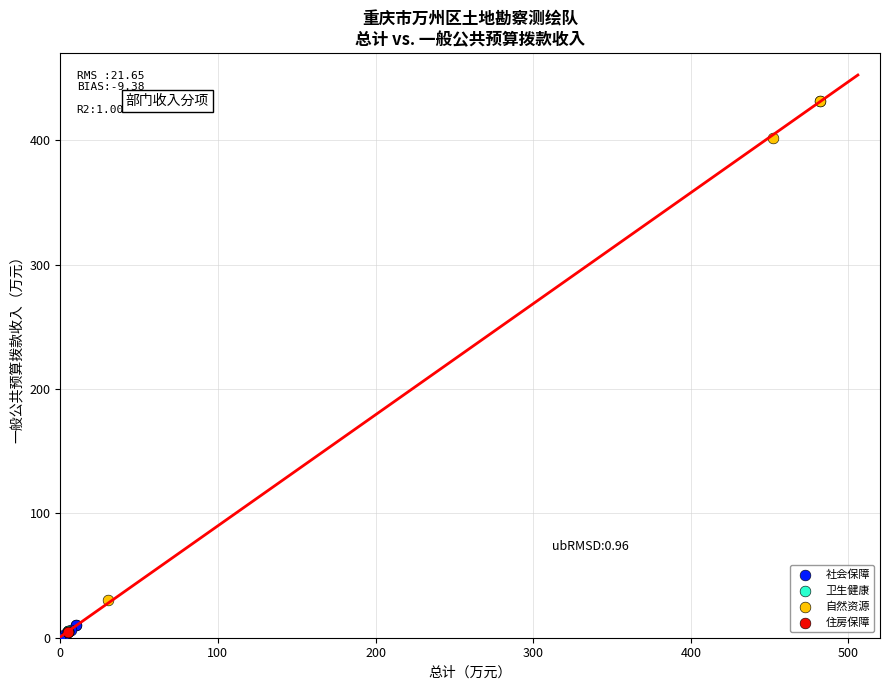

Which series contains the highest Y value?

自然资源